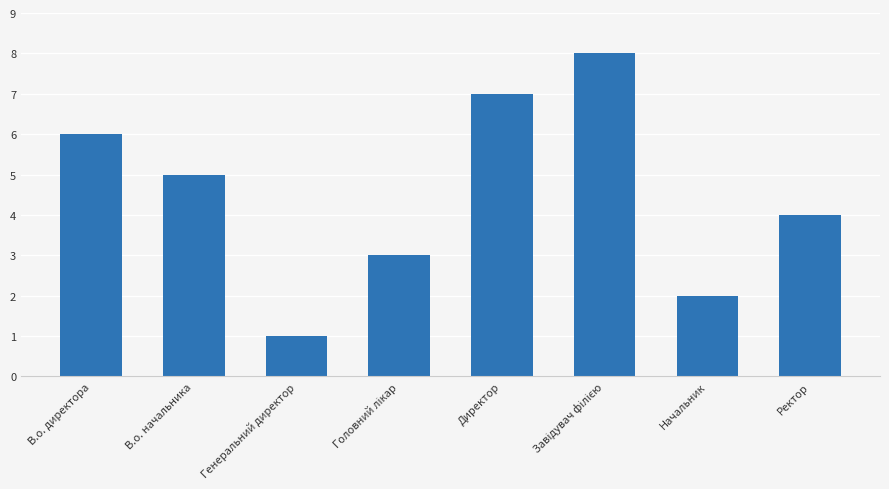

Which label corresponds to the smallest value in the chart?

Генеральний директор